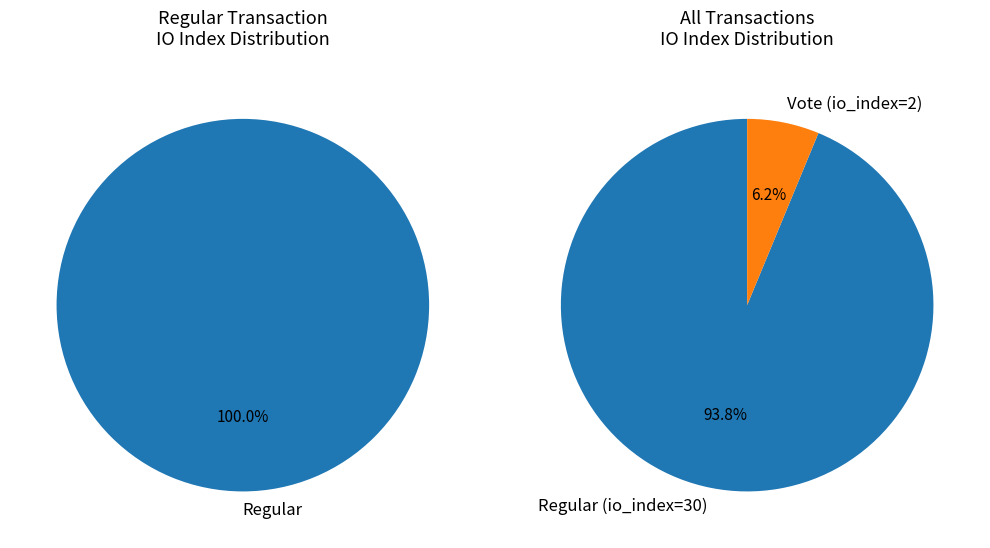

Does Vote (io_index=2) represent more than half of the total?

No